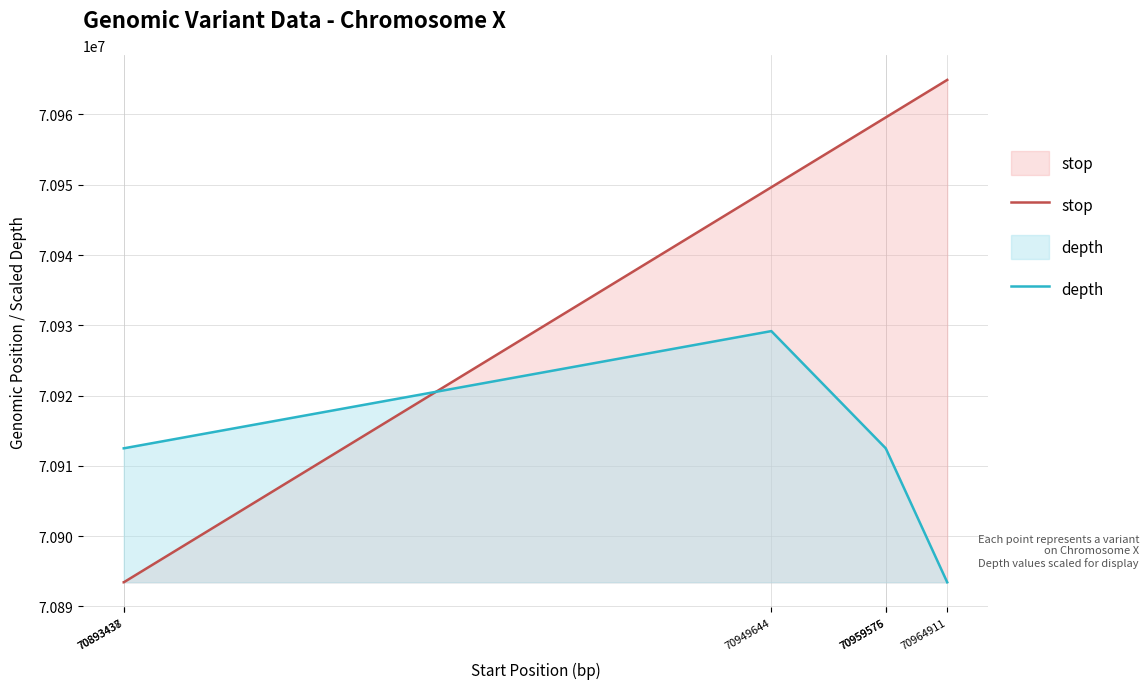

In depth, how many points are higher than both neighbors (excluding endpoints)?

1